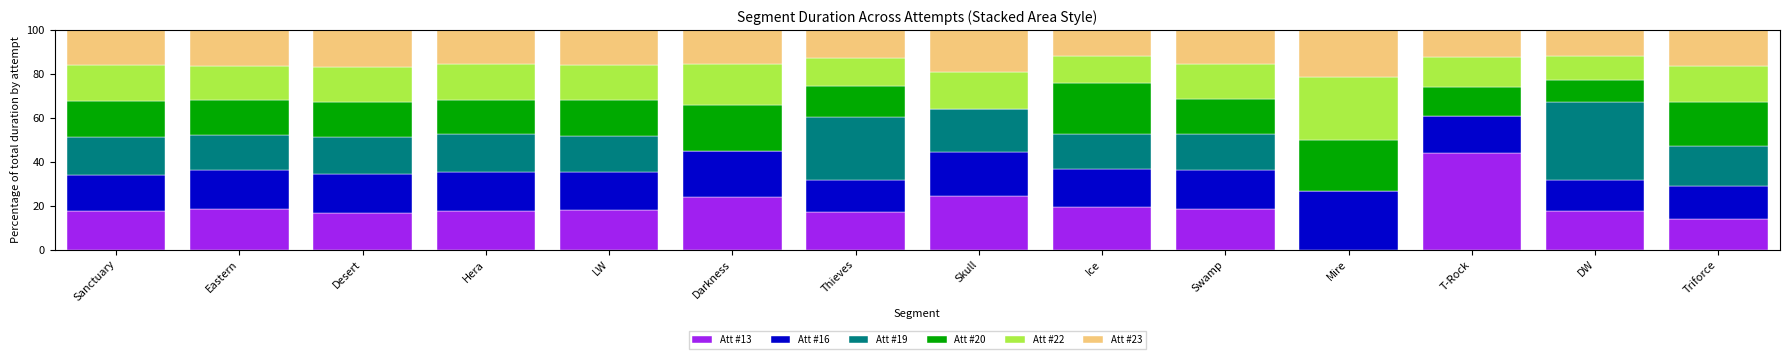

What is the total value across all series at Triforce?

100.0